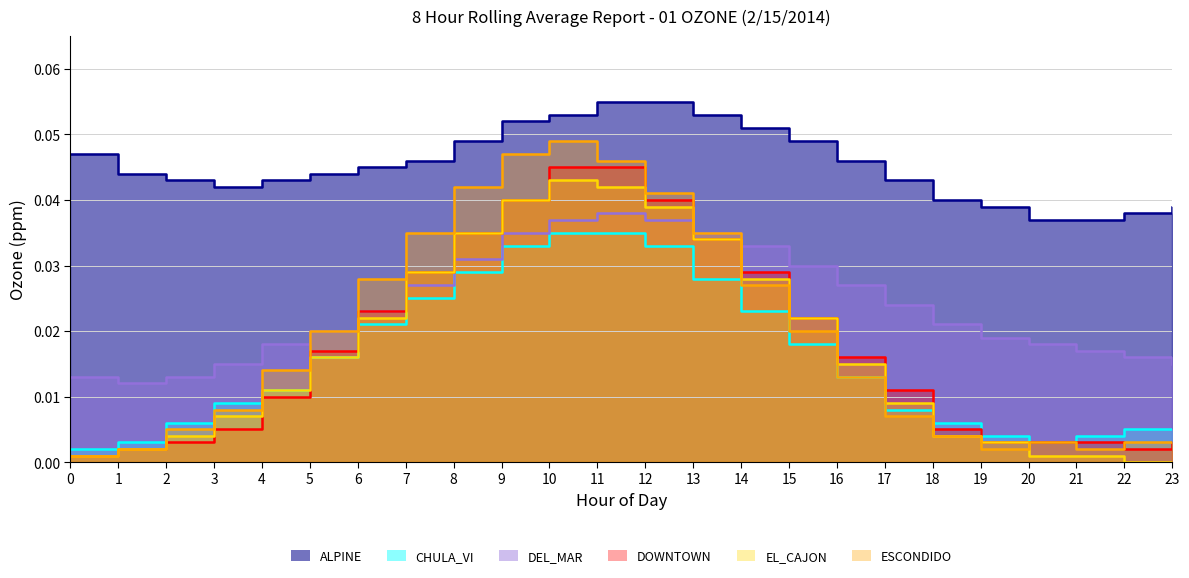

How many lines are shown in the chart?

6